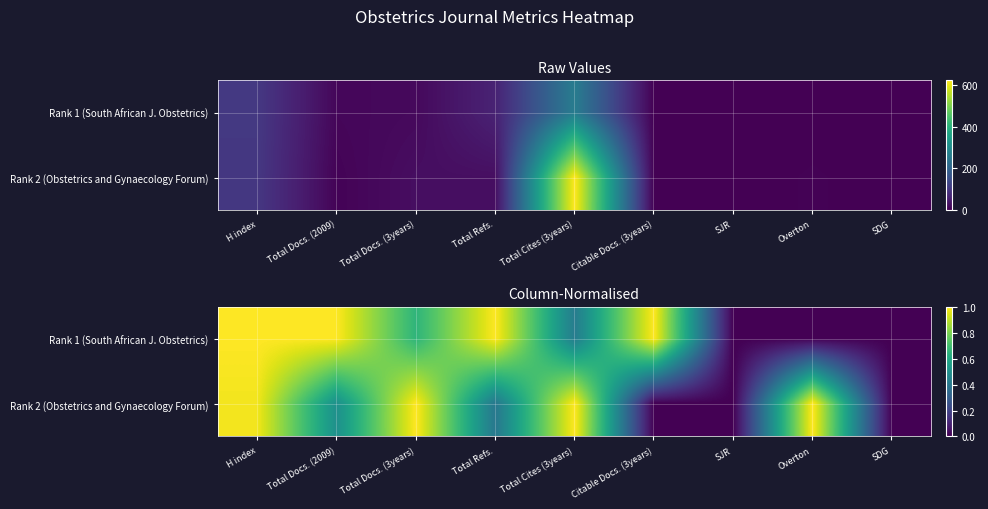

What is the total value across all series at Total Refs.?

1.4